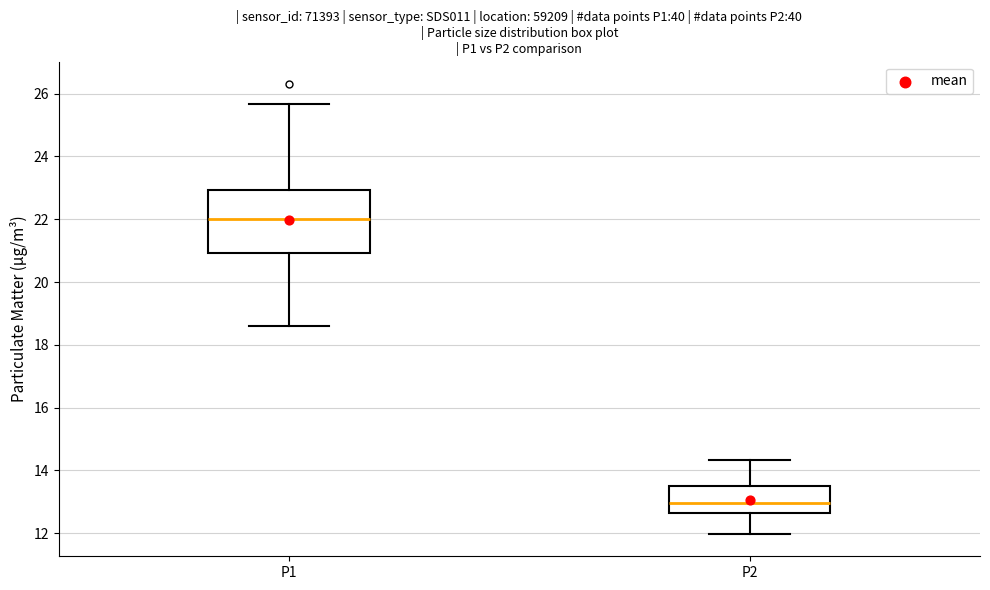

Which box has the lowest median line?

P2